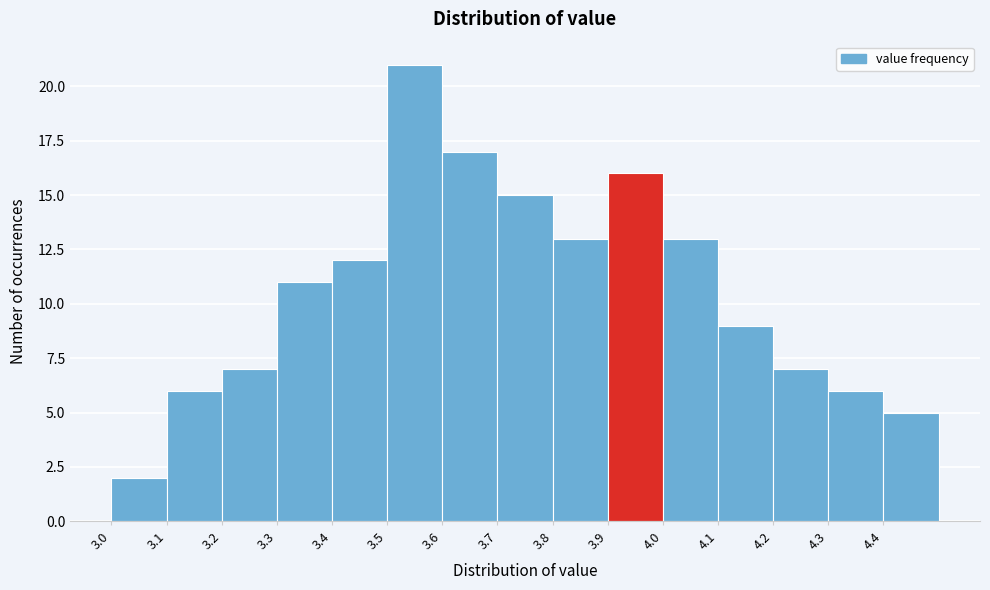

Reading left to right, list every bar in this chart as the range it spans on the x-axis followed by its height. The values are not printed on the chart, so give them approximately, as read against the axis.

3.0 to 3.1: 2
3.1 to 3.2: 6
3.2 to 3.3: 7
3.3 to 3.4: 11
3.4 to 3.5: 12
3.5 to 3.6: 21
3.6 to 3.7: 17
3.7 to 3.8: 15
3.8 to 3.9: 13
3.9 to 4.0: 16
4.0 to 4.1: 13
4.1 to 4.2: 9
4.2 to 4.3: 7
4.3 to 4.4: 6
4.4 to 4.5: 5